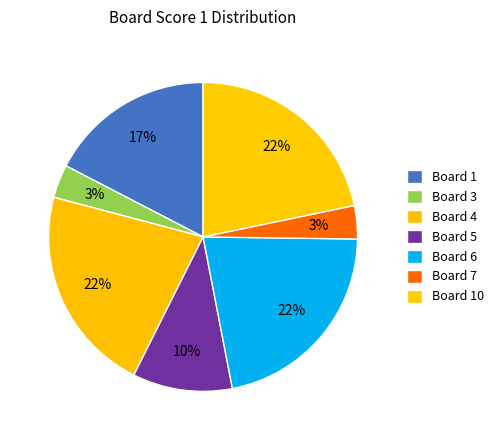

To the nearest percent, what is the average slice percentage?

14%